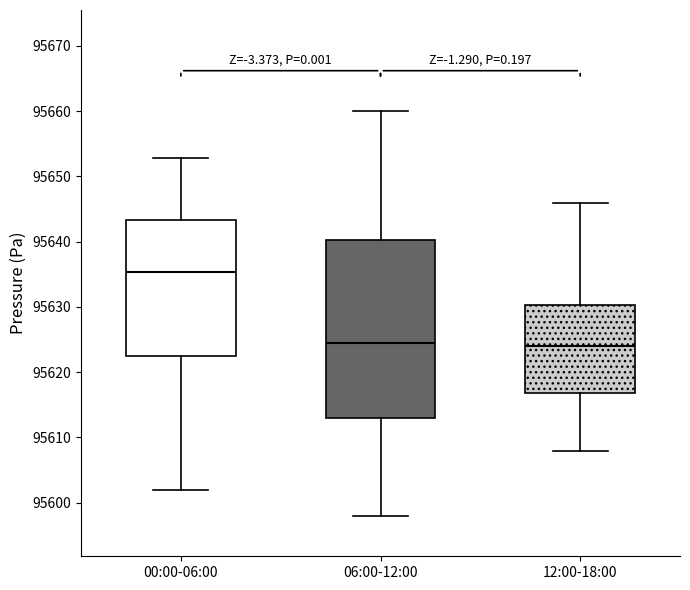

Which box has the highest median line?

00:00-06:00